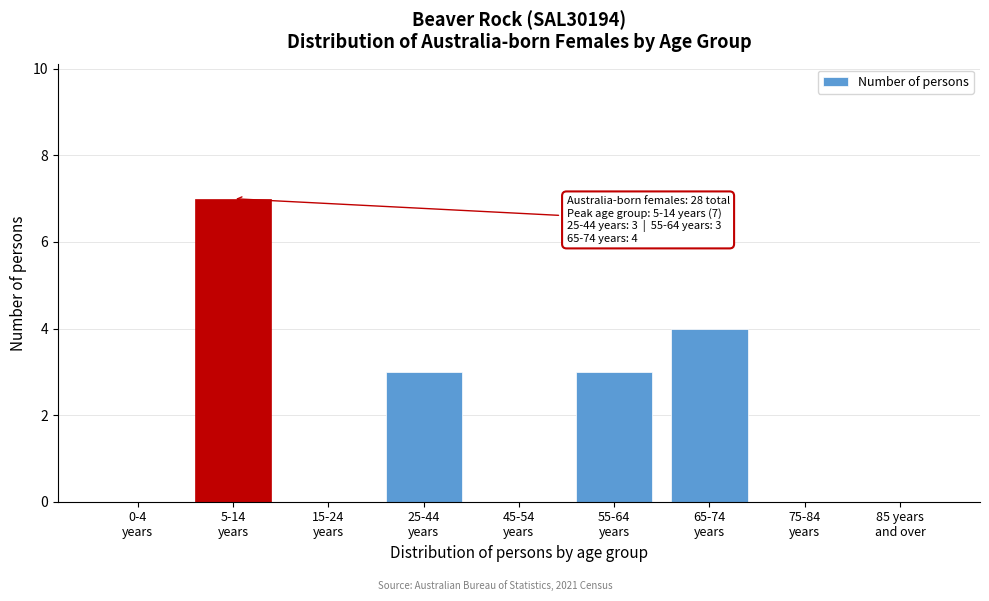

What is the sum of all values?

17